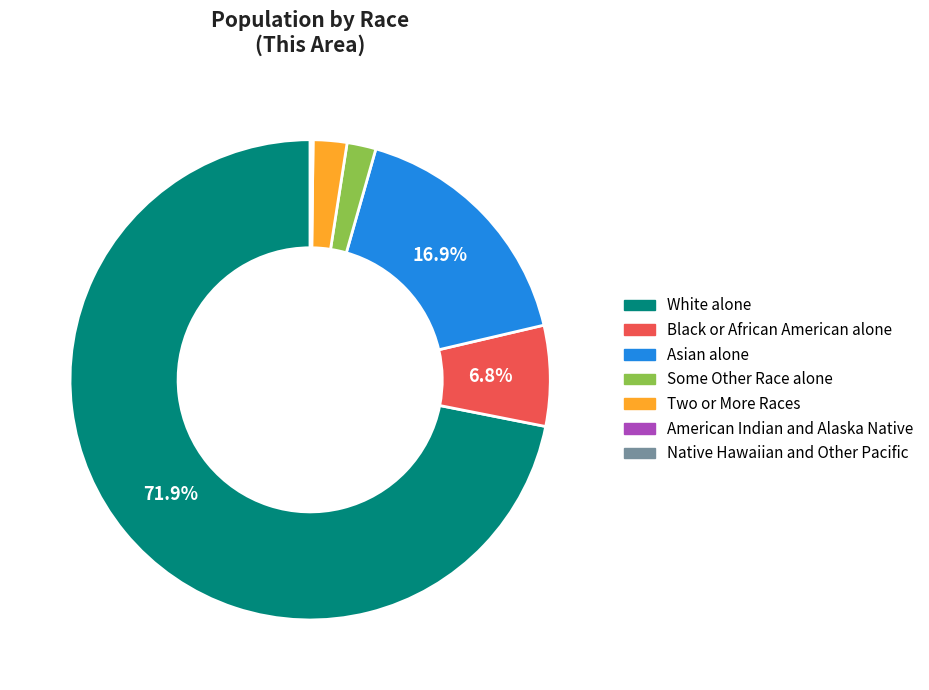

Between Some Other Race alone and Asian alone, which is larger?

Asian alone